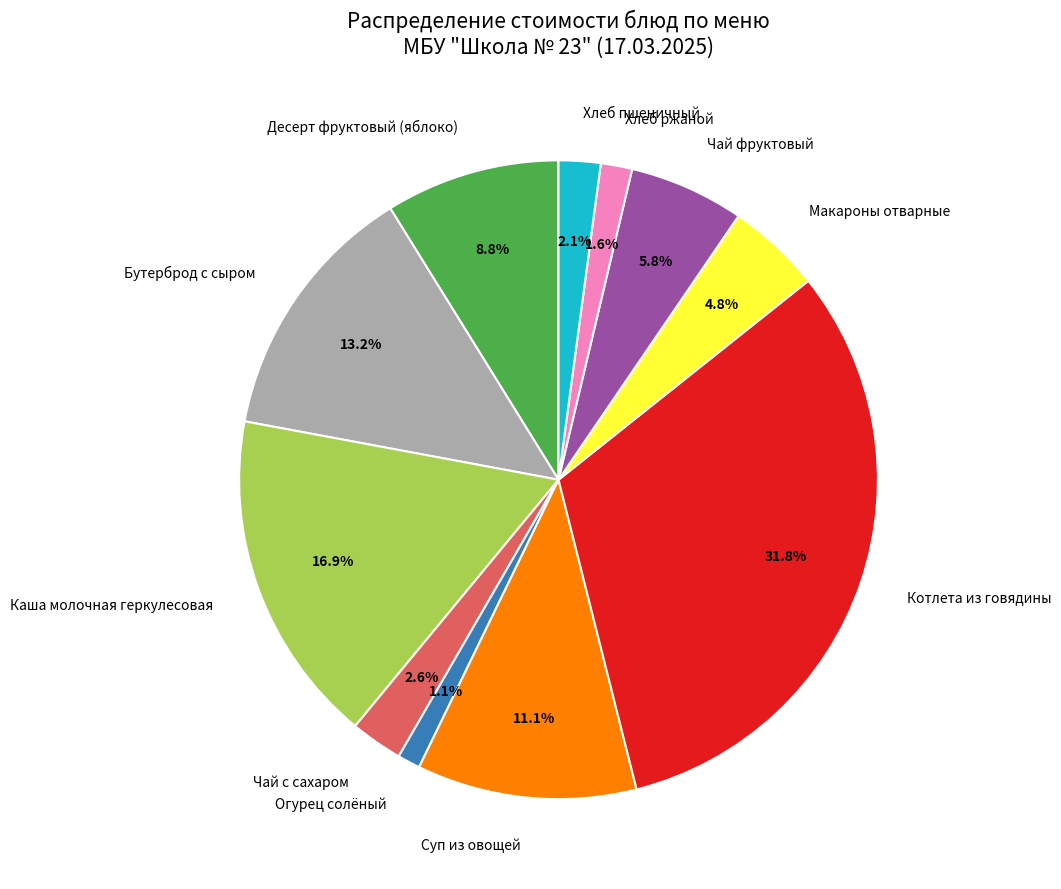

Between Чай фруктовый and Огурец солёный, which is larger?

Чай фруктовый